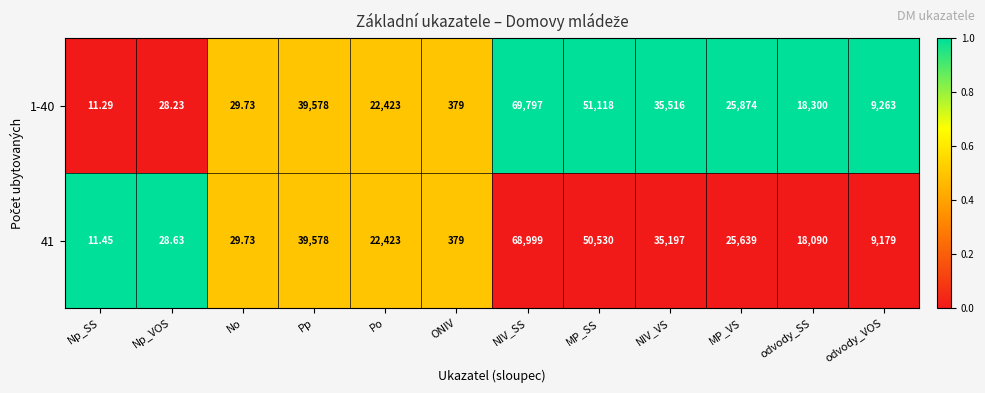

Rank the series by their maximum value, from highest to lowest.

1-40, 41